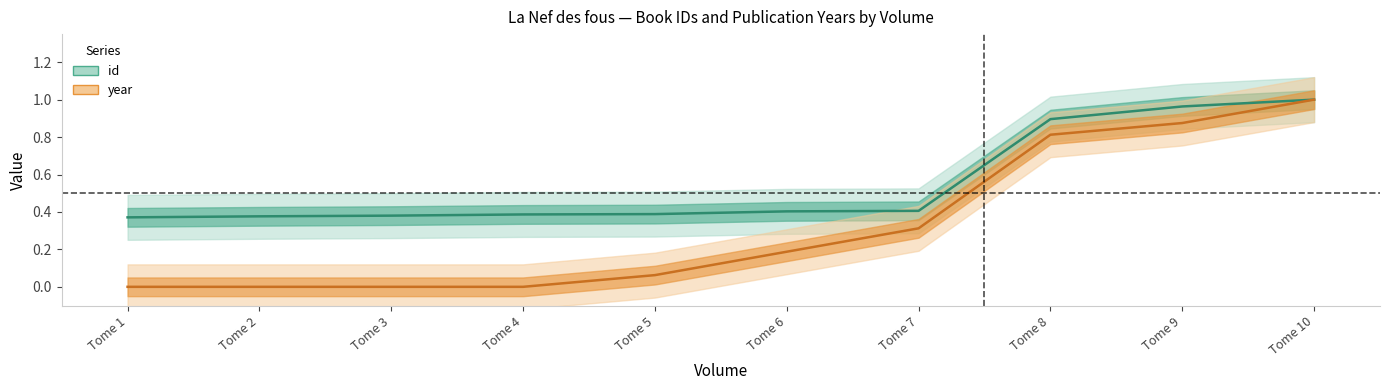

True or false: year and id cross at least once.

False